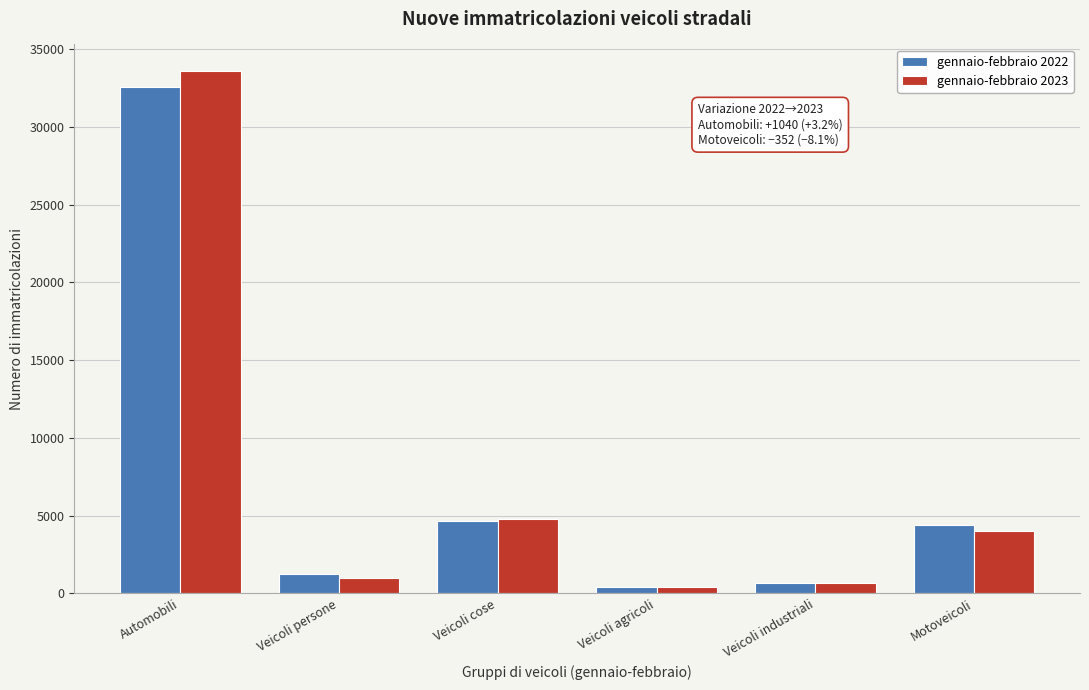

Reading left to right, what are all the values shown in this chart?

gennaio-febbraio 2022: Automobili=32582	Veicoli persone=1222	Veicoli cose=4626	Veicoli agricoli=380	Veicoli industriali=642	Motoveicoli=4371
gennaio-febbraio 2023: Automobili=33622	Veicoli persone=951	Veicoli cose=4784	Veicoli agricoli=433	Veicoli industriali=683	Motoveicoli=4019